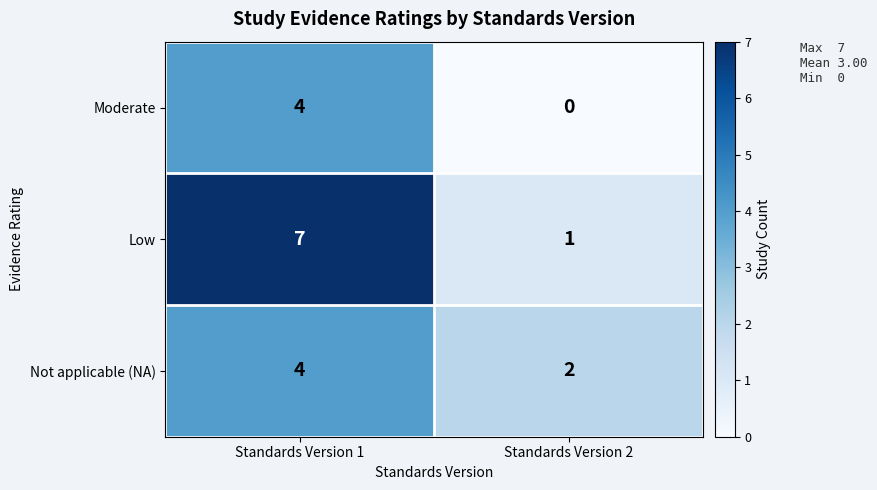

True or false: Moderate has a value of 6 at Standards Version 1.

False